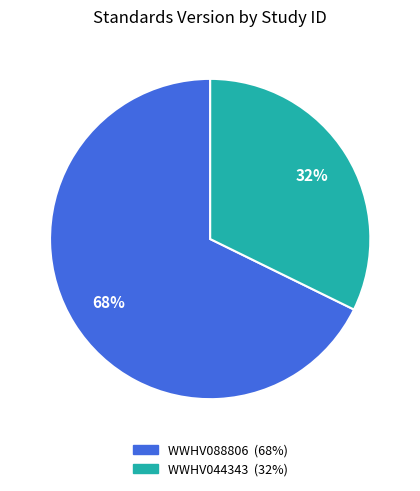

What percentage is the WWHV088806 slice, to the nearest percent?

68%